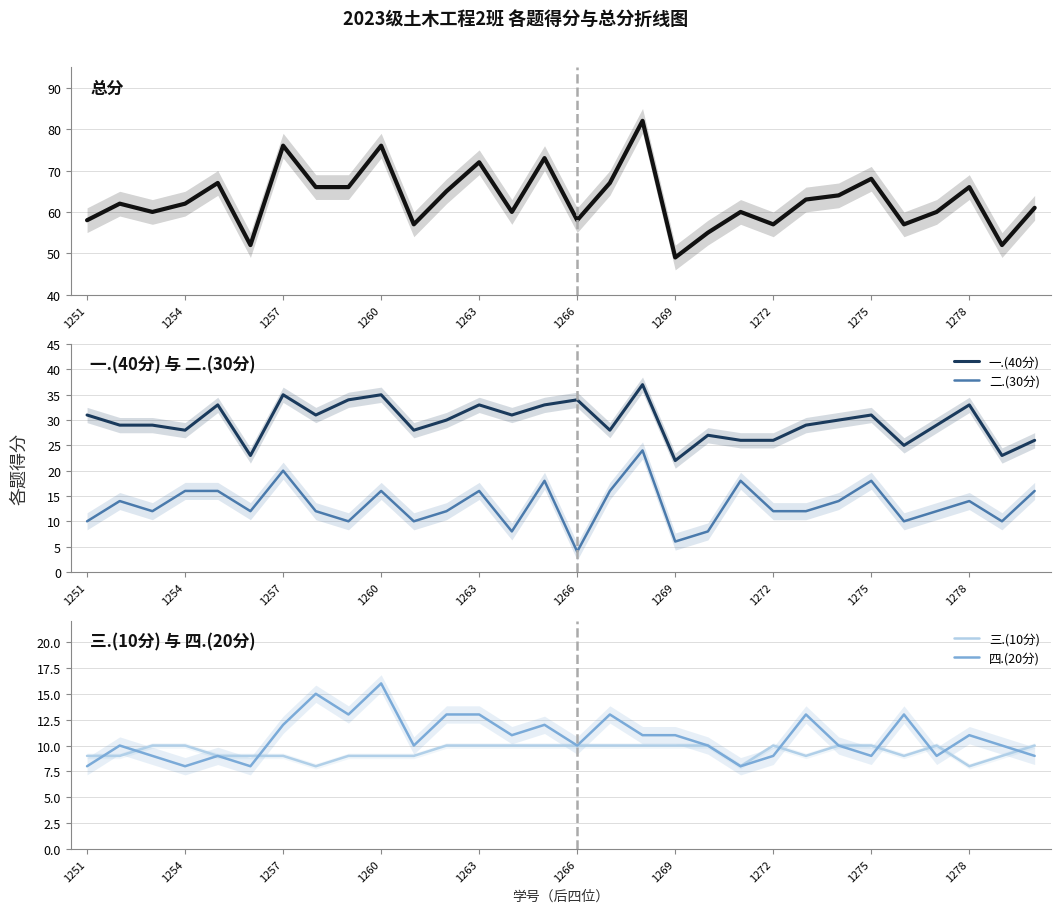

Is the value of 四.(20分) at 20 greater than the value of 总分 at 14?

No